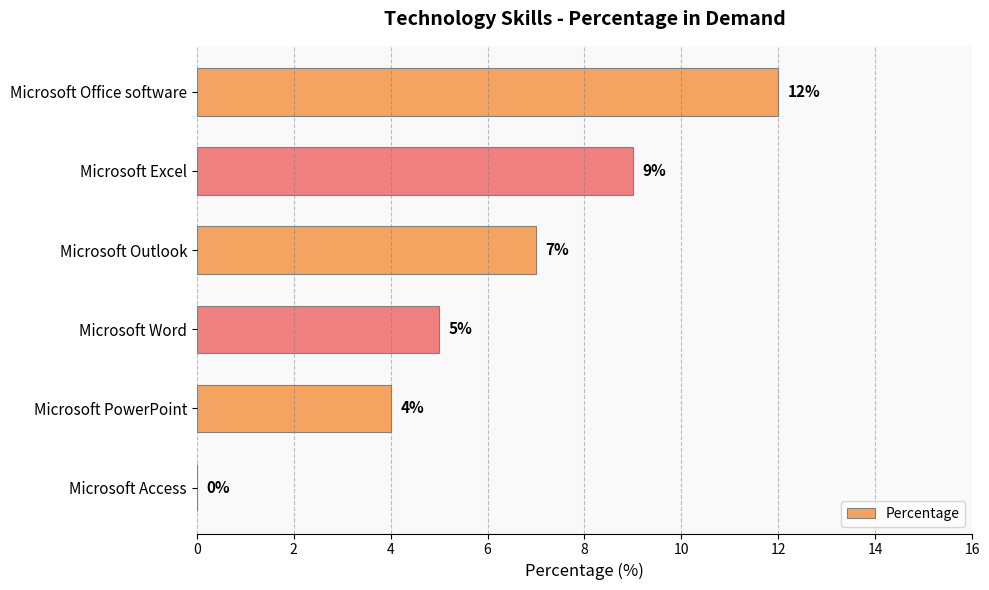

Reading top to bottom, what are all the values shown in this chart?

Microsoft Office software=12	Microsoft Excel=9	Microsoft Outlook=7	Microsoft Word=5	Microsoft PowerPoint=4	Microsoft Access=0